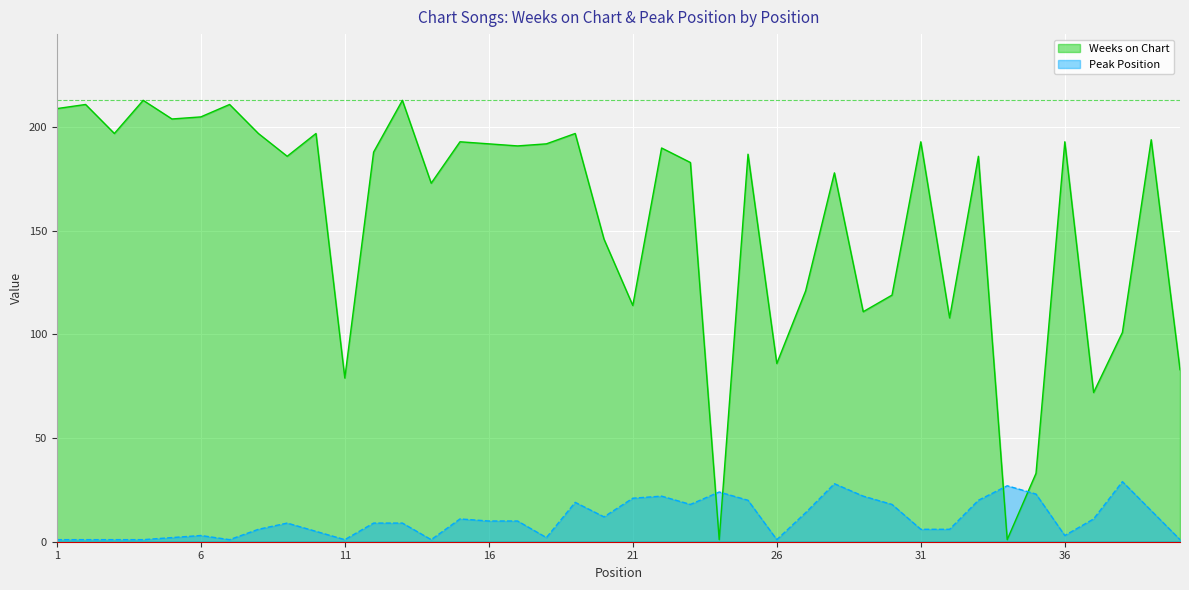

What are all the series names shown in the legend?

Weeks on Chart, Peak Position